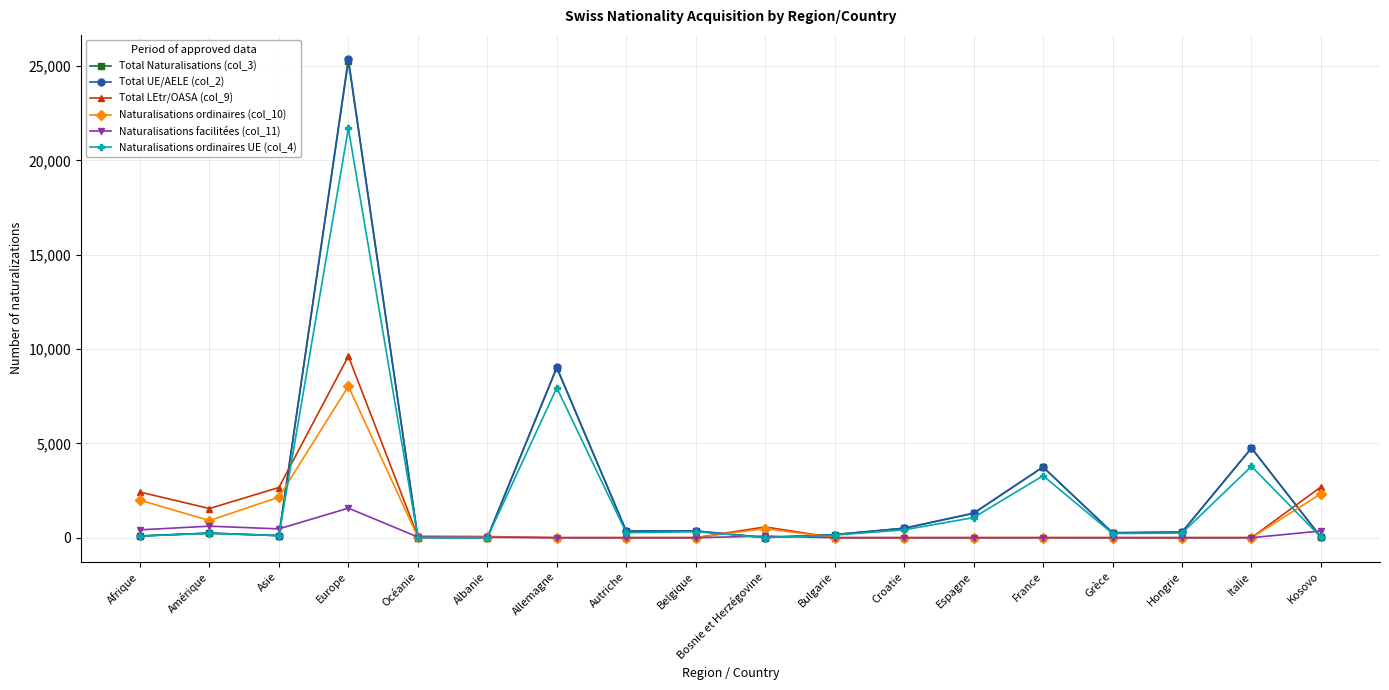

True or false: Naturalisations ordinaires UE (col_4) has more than 0 interior local peaks.

True